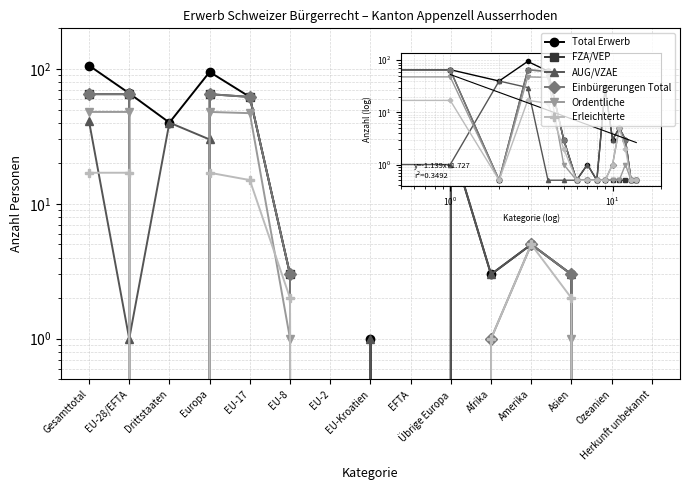

How many data points does each series have?

15